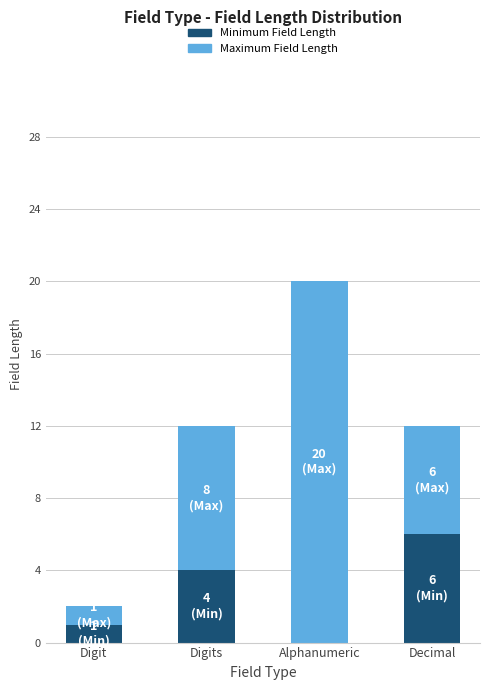

What is the total value across all series at Decimal?

12